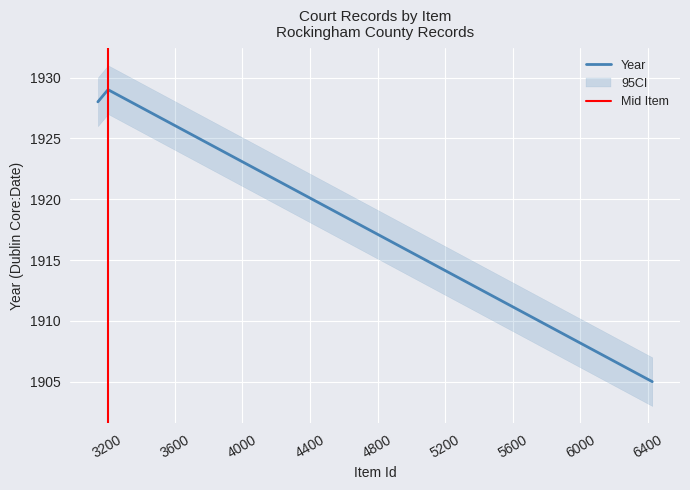

What is the value of the 2nd point from the left?

1929